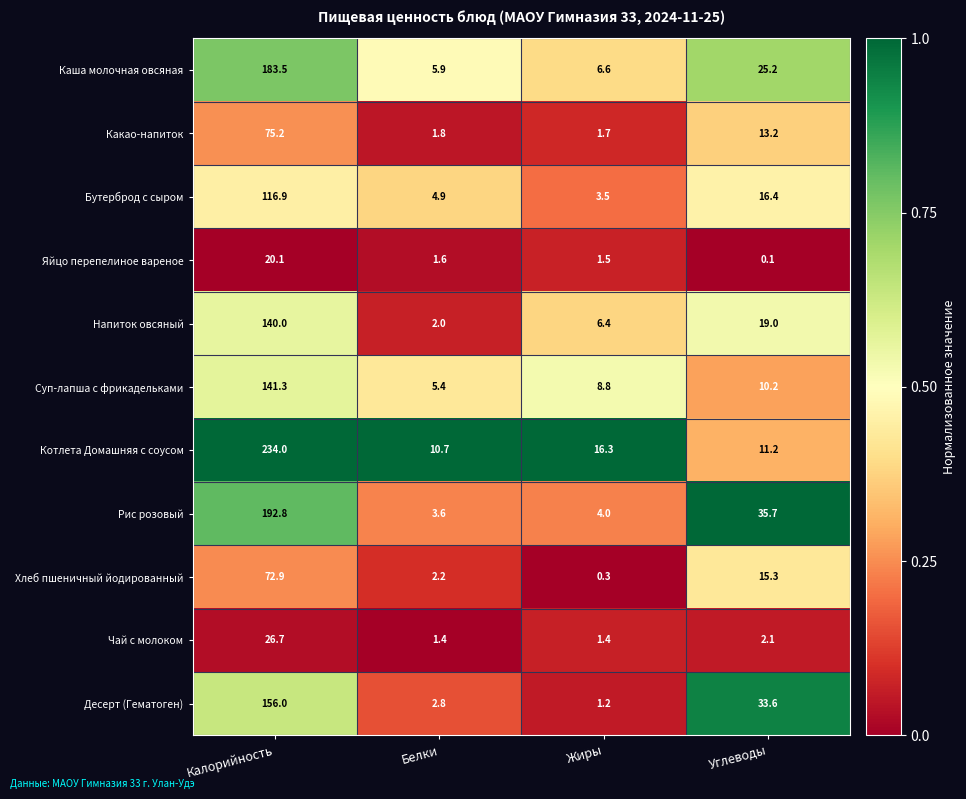

What is the sum of the Суп-лапша с фрикадельками values at Жиры and Белки?

14.2